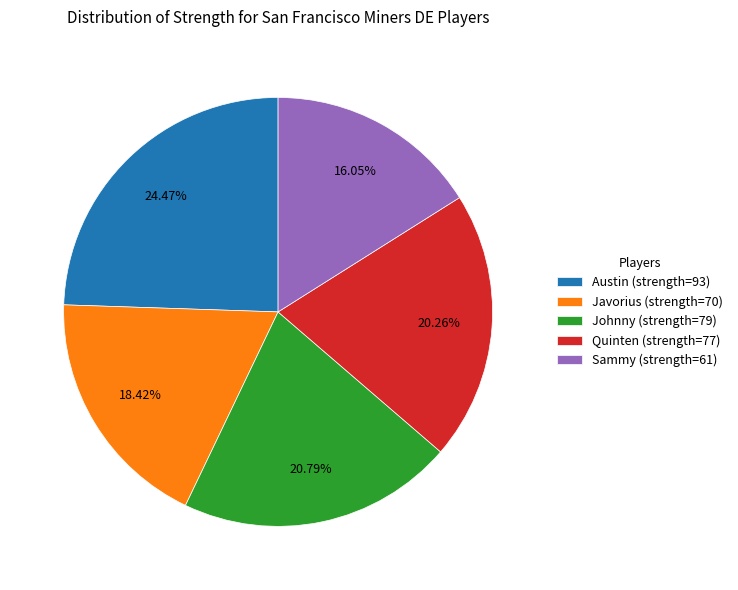

Count the number of slices in the pie.

5